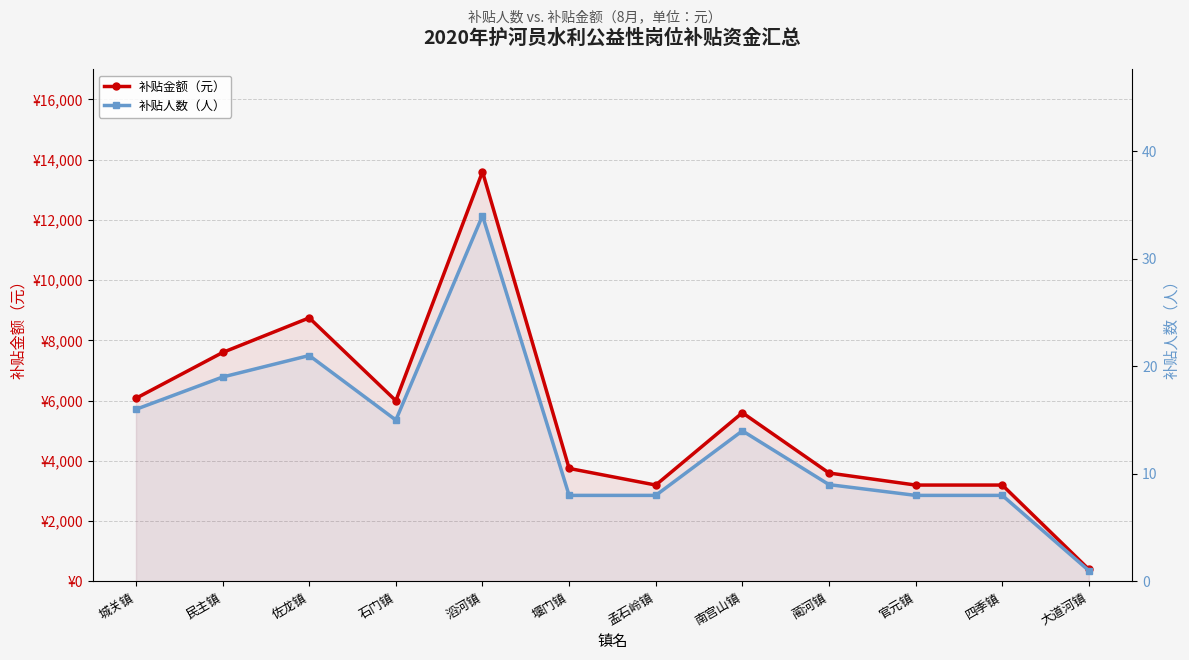

What is the total value across all series at 堰门镇?

3760.0